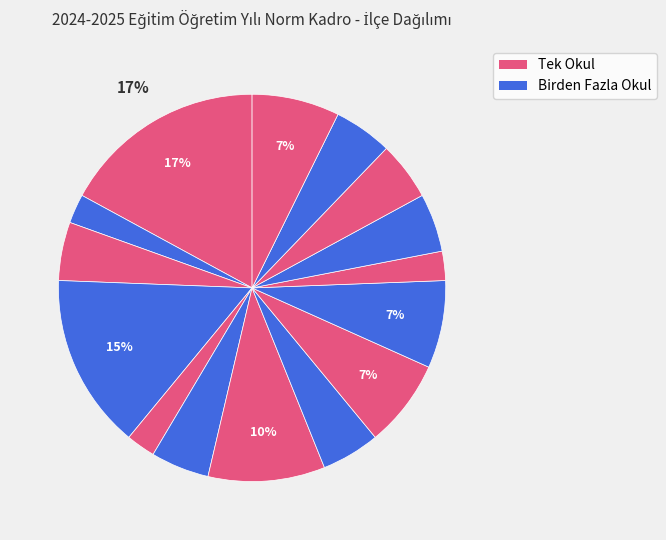

How many segments does this pie chart have?

15